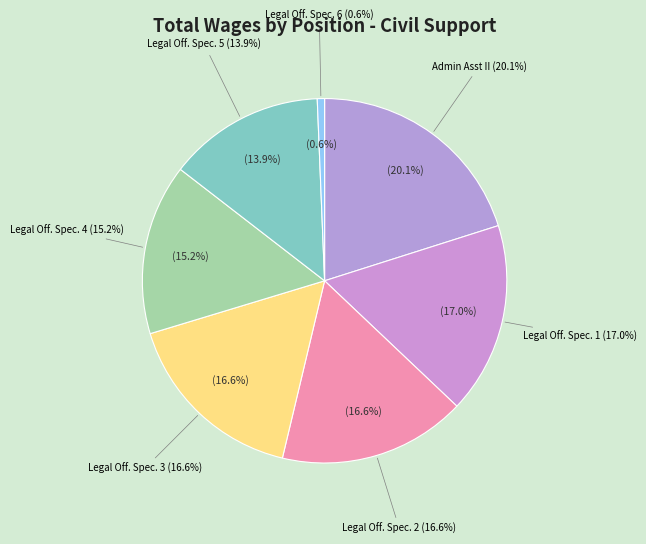

Count the number of slices in the pie.

7